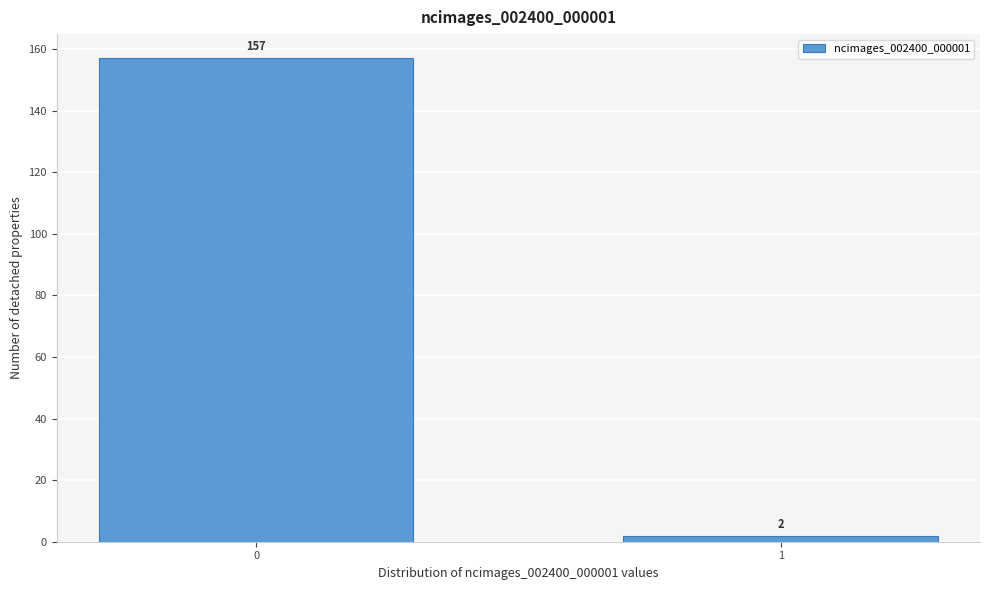

Reading left to right, list all the values displayed in this chart.

0=157	1=2